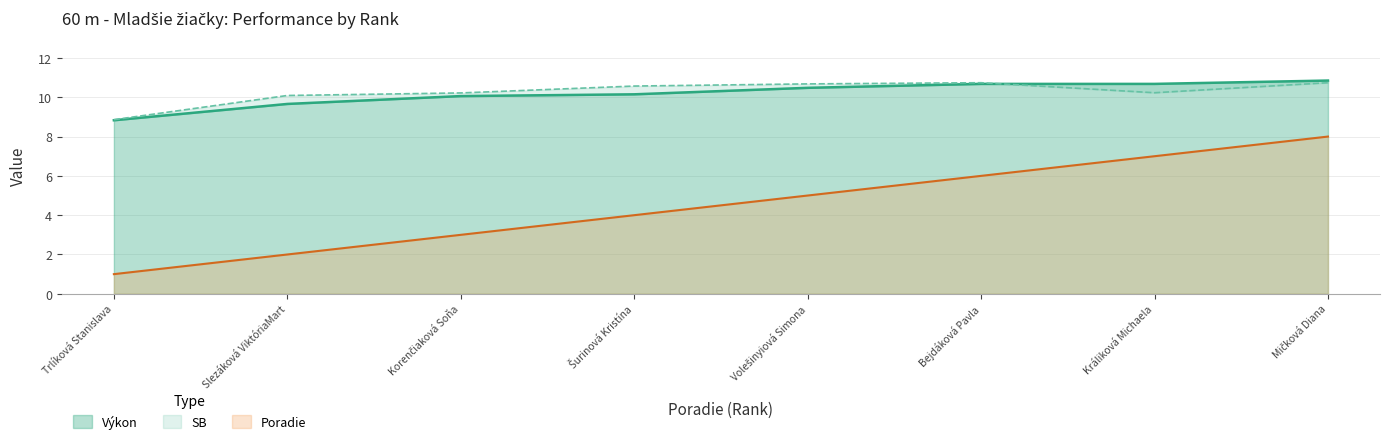

True or false: Výkon and Poradie intersect in this chart.

False